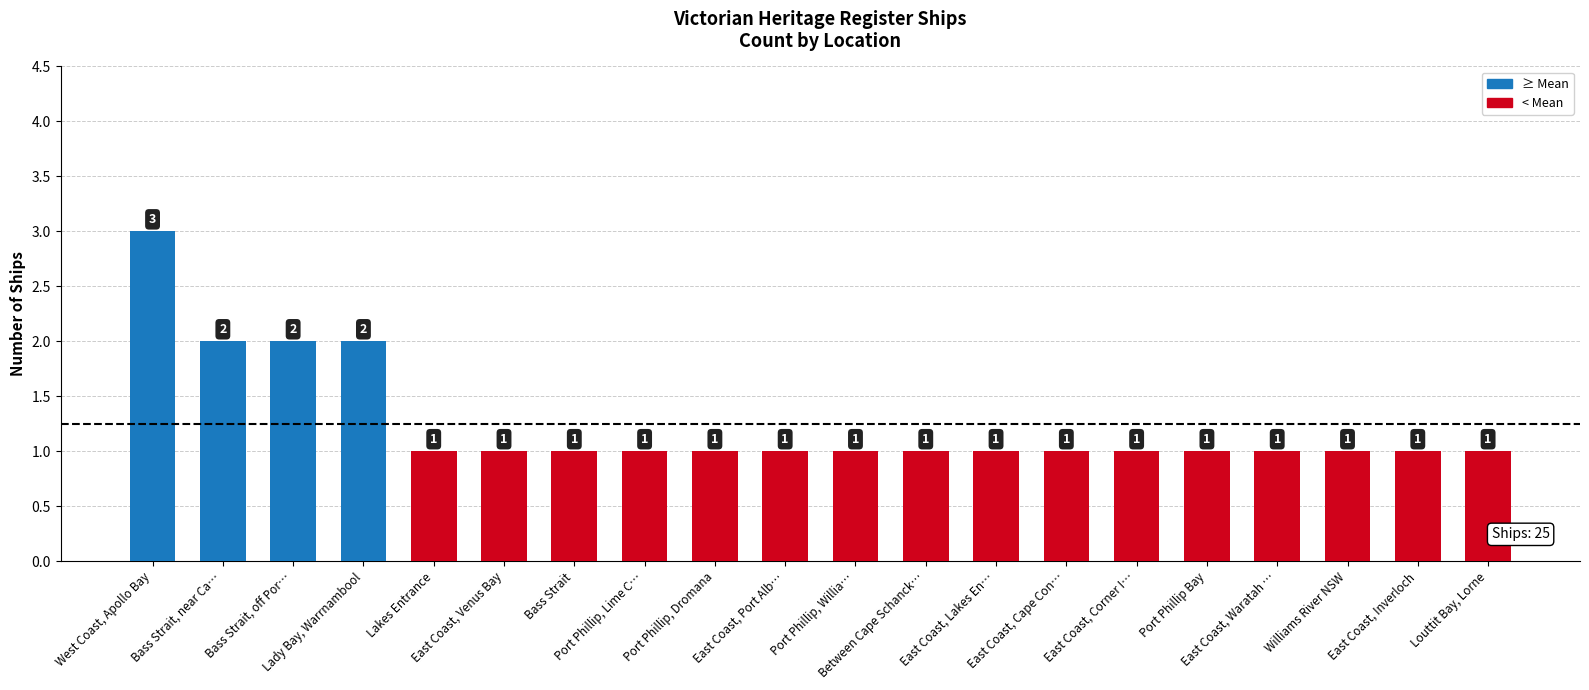

Count the values in the range 1 to 2.

19